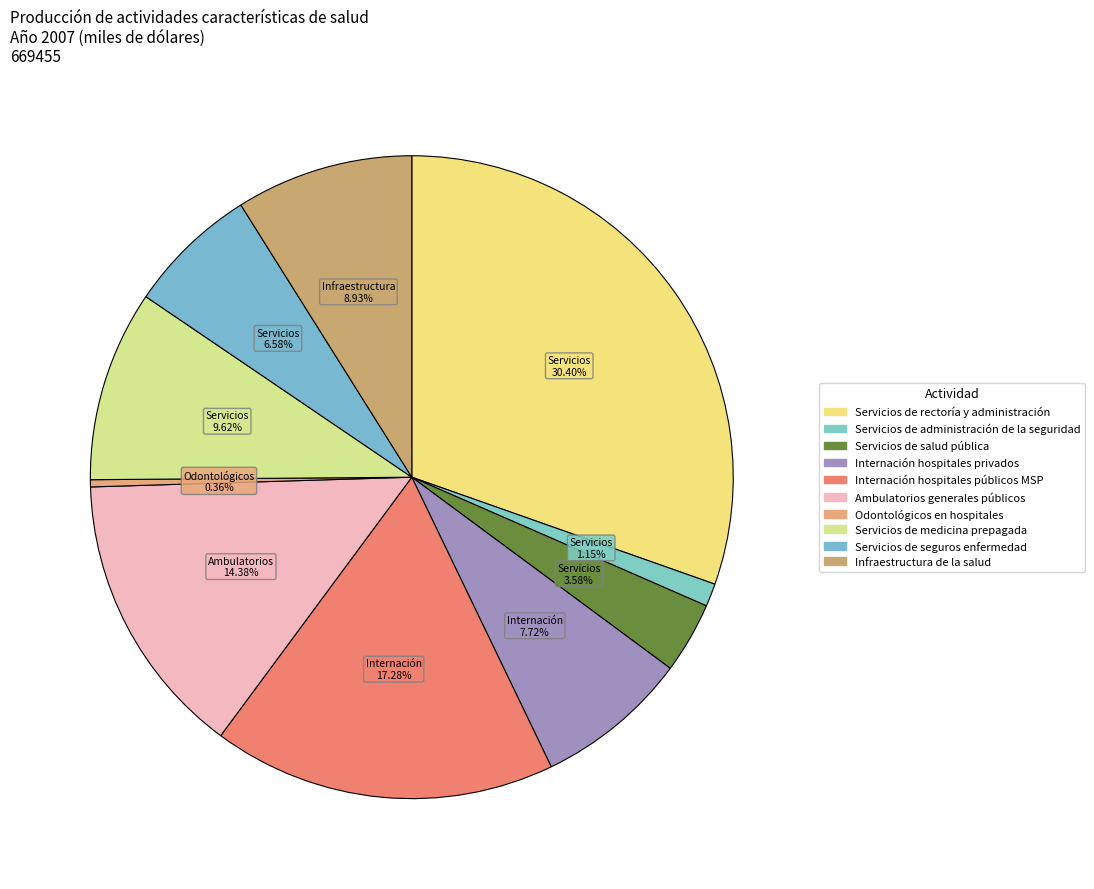

How many slices are in this pie chart?

10